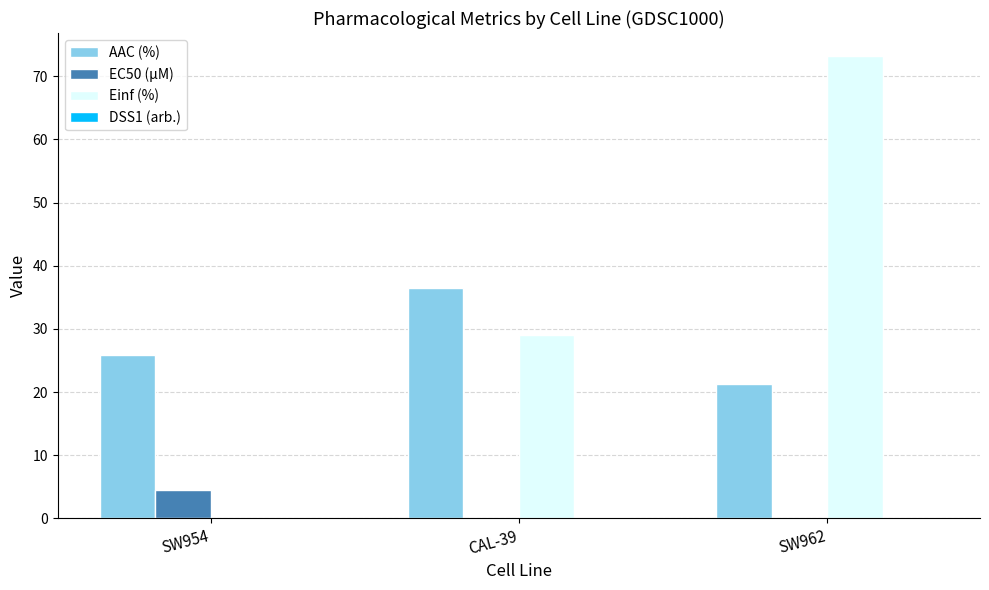

The Einf (%) series shows 29.1 at CAL-39. True or false?

True